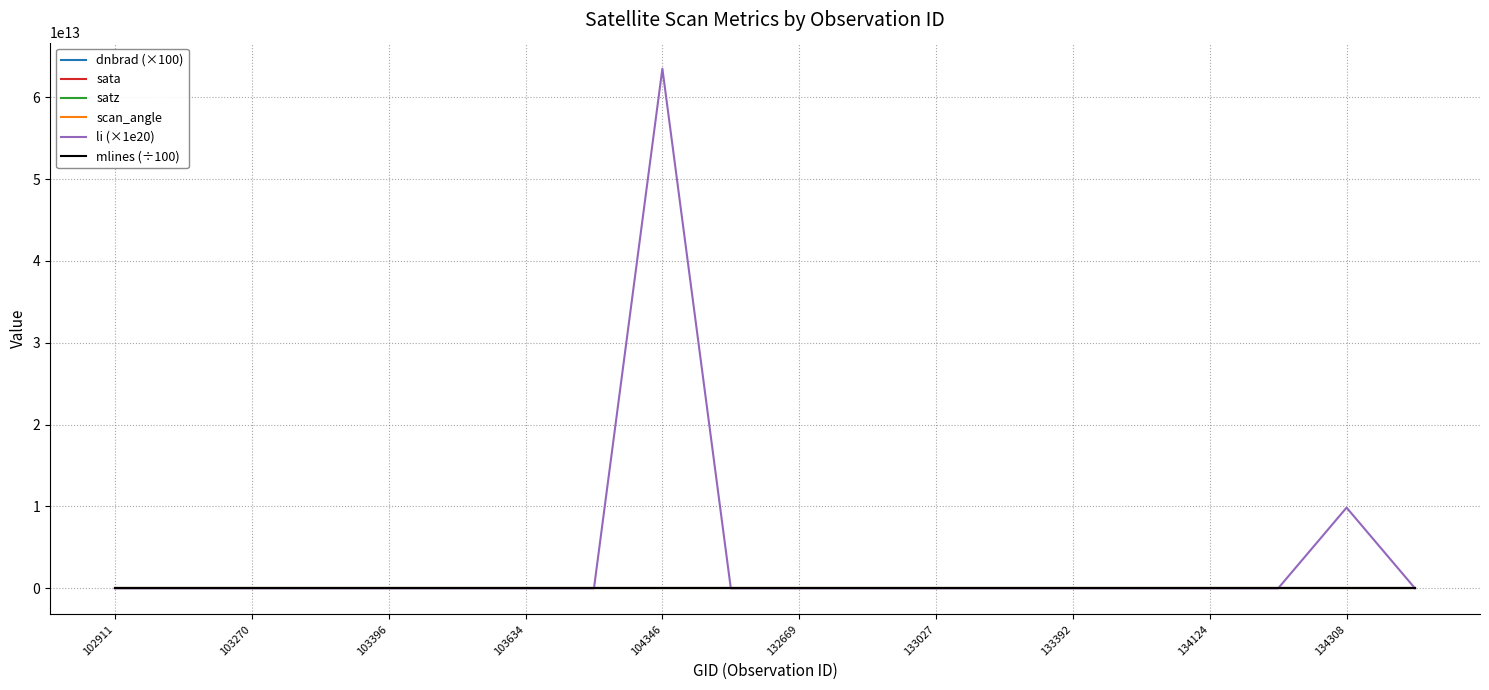

Which series has the largest range (max minus min)?

li (×1e20)